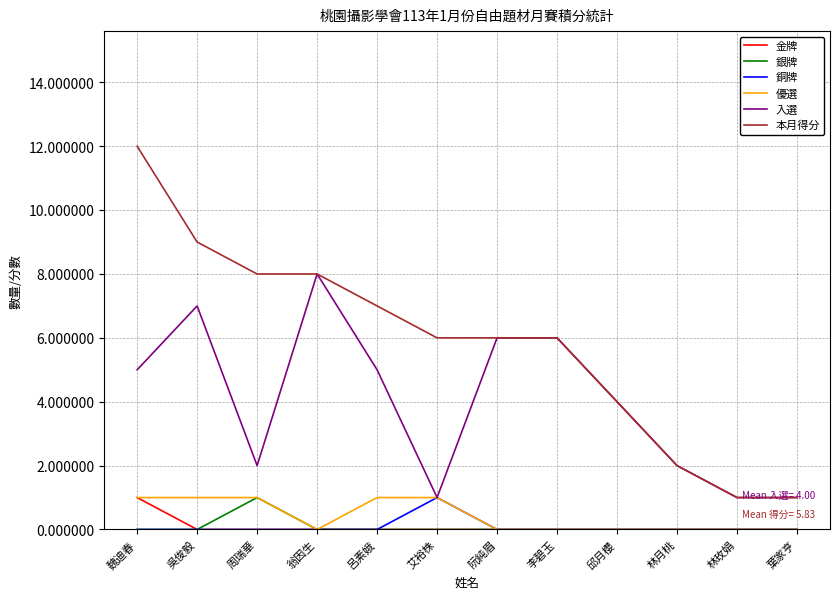

At which category is the sum across all series the highest?

魏迪春